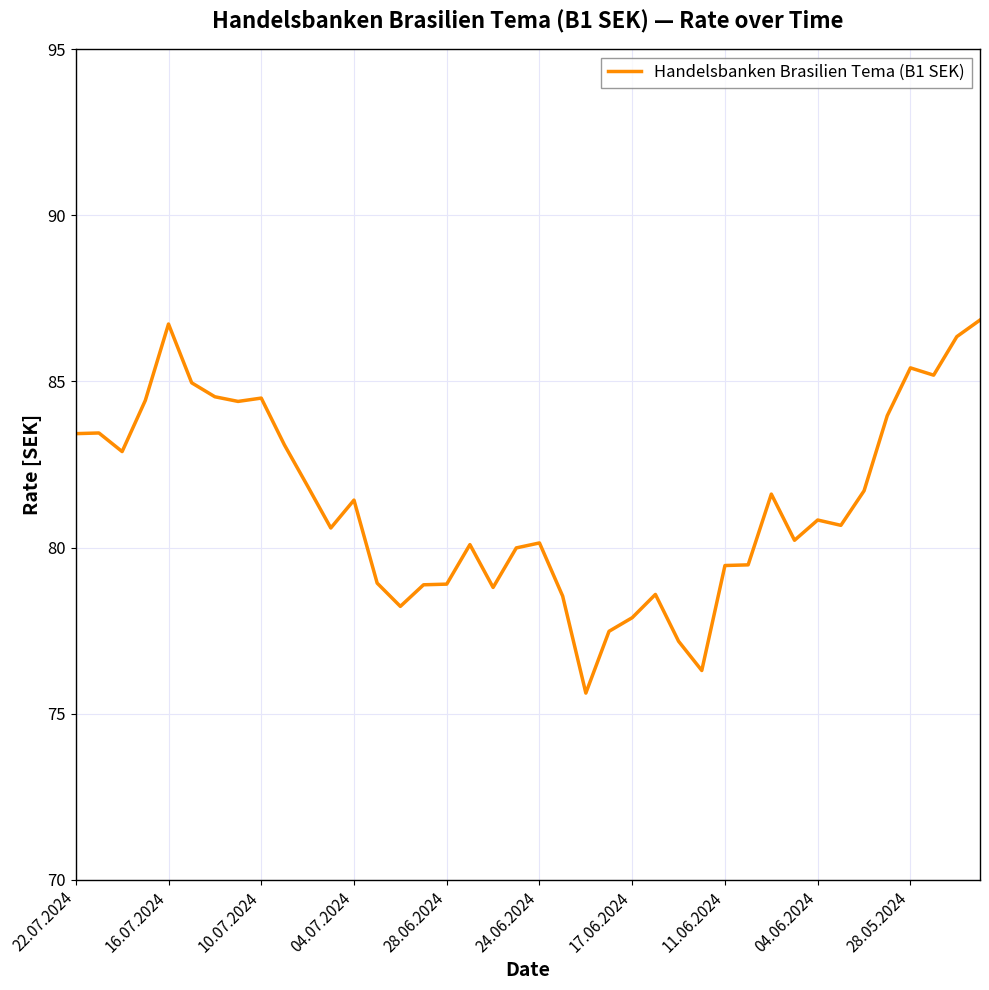

True or false: the data has more than 1 interior local peaks.

True